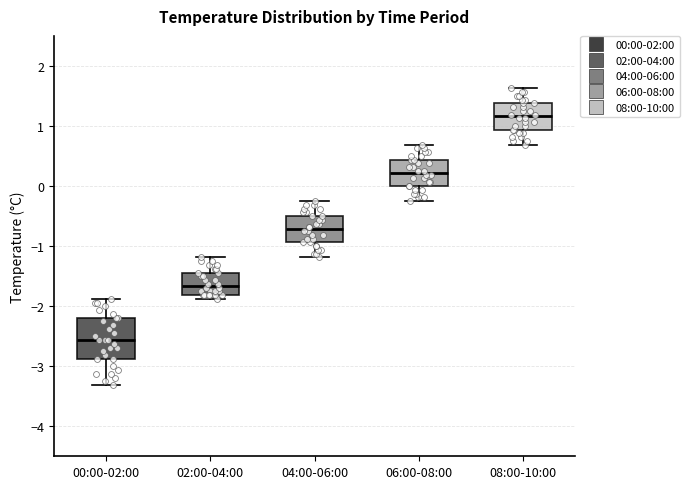

Reading left to right, transcribe this box plot: for each box, give where its median line is, the range the box spans, and where its two whiskers end, as read against the y-axis. The values are not printed on the chart, so give them approximately, as read against the axis.

00:00-02:00: median -2.6, box -2.9 to -2.2, whiskers -3.3 to -1.9
02:00-04:00: median -1.7, box -1.8 to -1.4, whiskers -1.9 to -1.2
04:00-06:00: median -0.7, box -0.9 to -0.5, whiskers -1.2 to -0.2
06:00-08:00: median 0.2, box 0.0 to 0.4, whiskers -0.2 to 0.7
08:00-10:00: median 1.2, box 0.9 to 1.4, whiskers 0.7 to 1.6